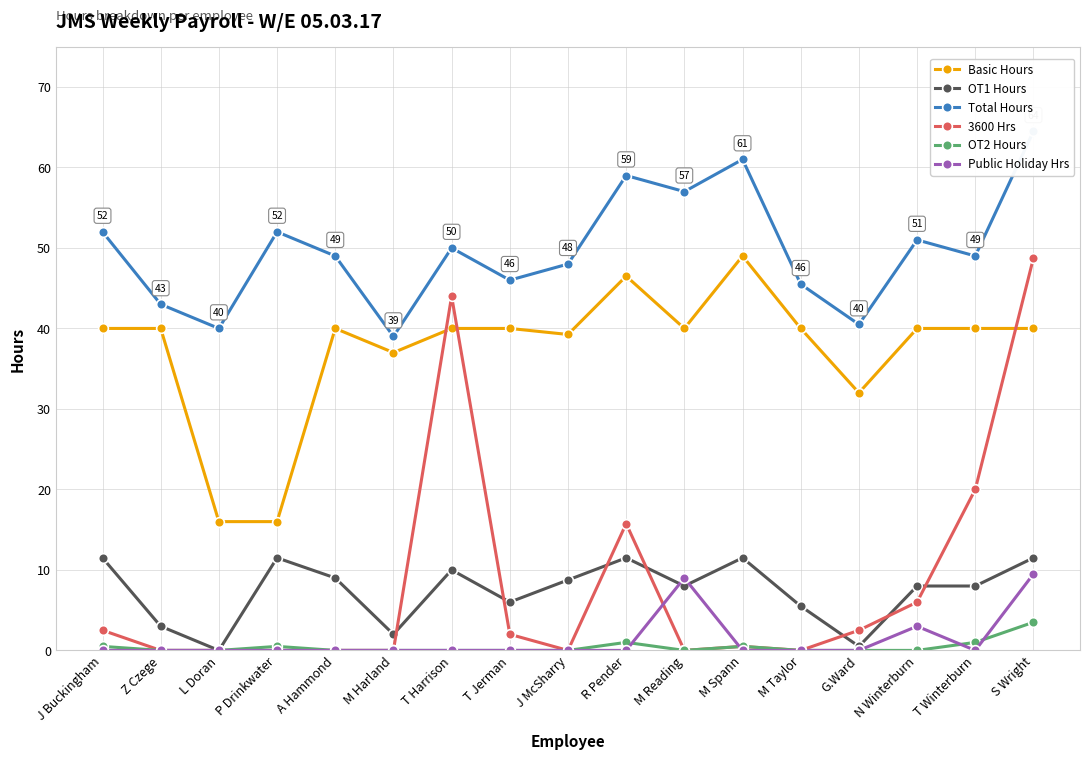

At which category is the sum across all series the highest?

S Wright